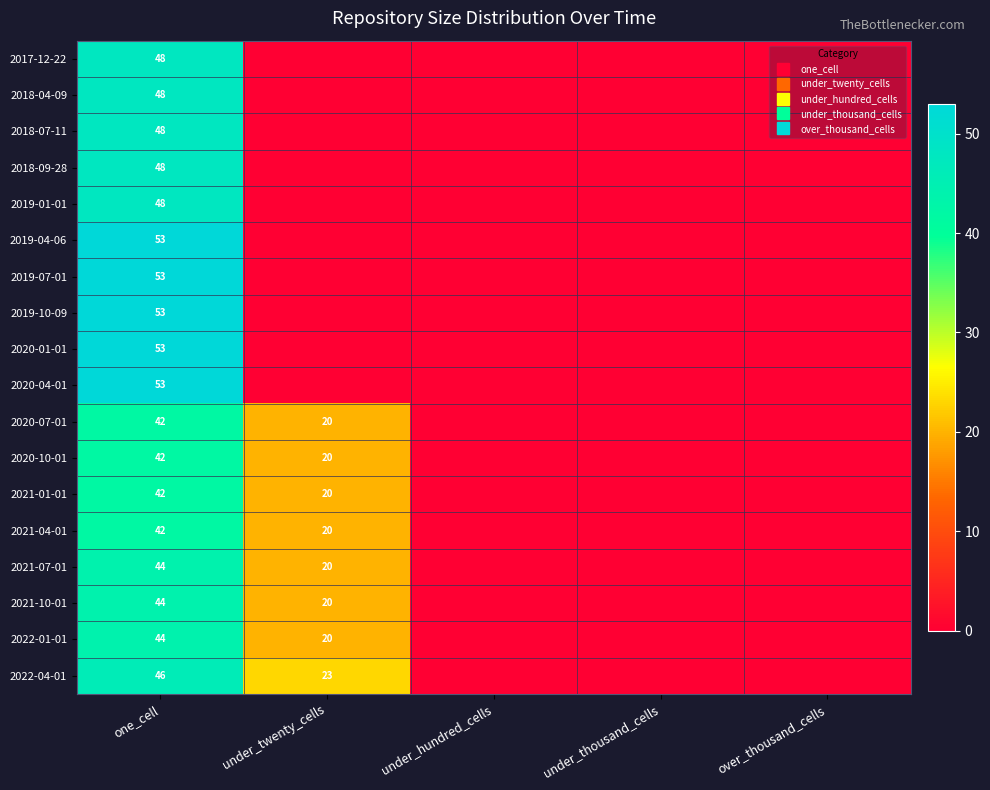

The 2019-10-09 series shows 37 at over_thousand_cells. True or false?

False